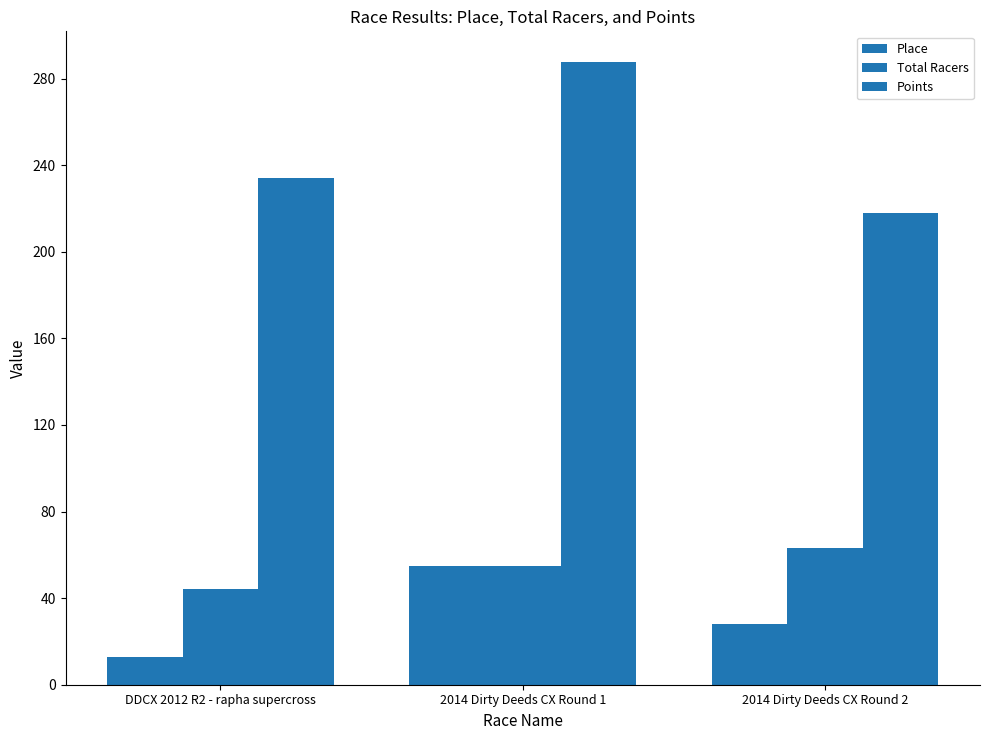

True or false: Place has a value of 25.0 at 2014 Dirty Deeds CX Round 1.

False